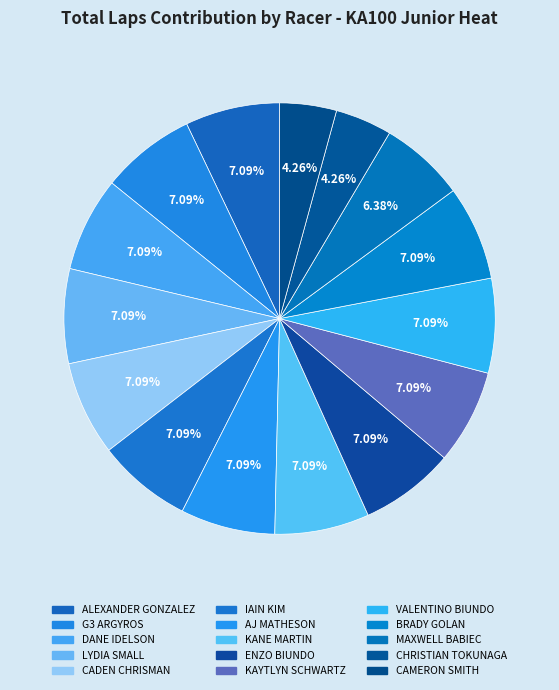

True or false: DANE IDELSON accounts for 1% of the total.

False